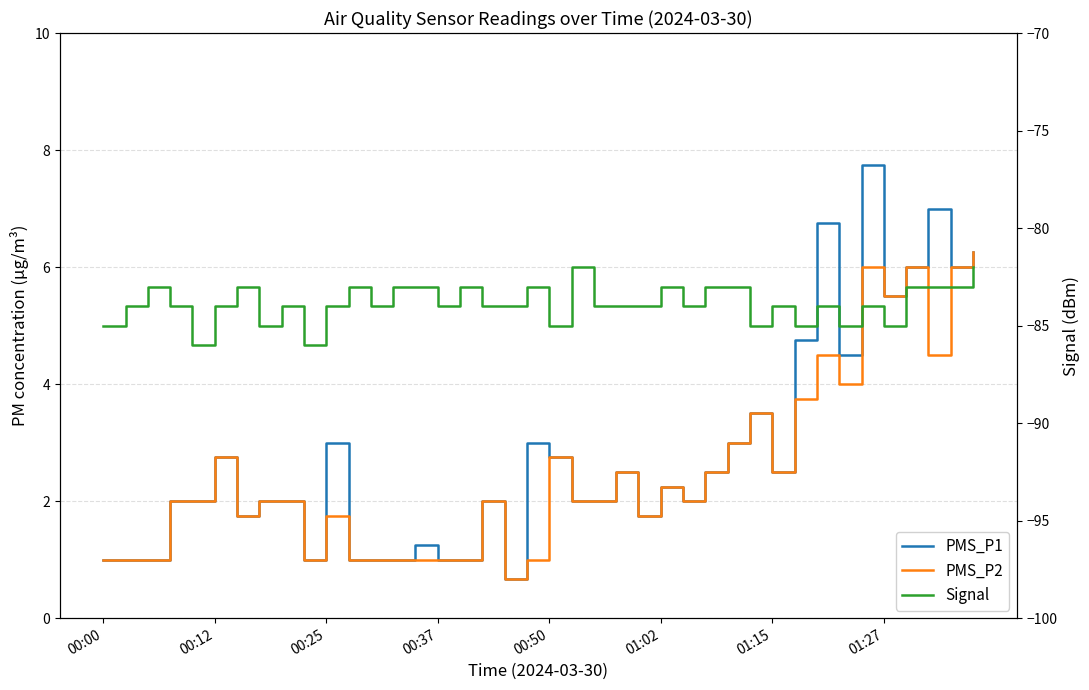

What is the average value of the Signal series?

-84